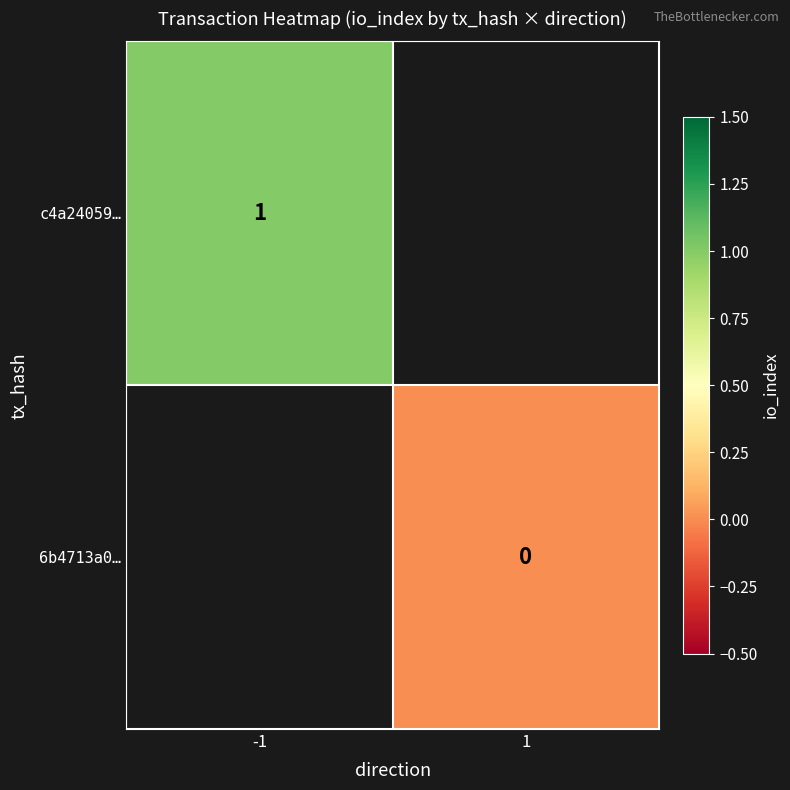

Which has a higher value, 1 or -1?

-1